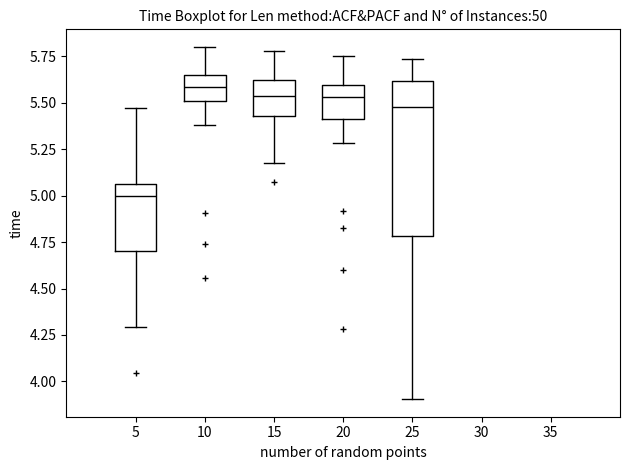

Comparing the boxes themselves (not the whiskers), which one is the tallest?

25